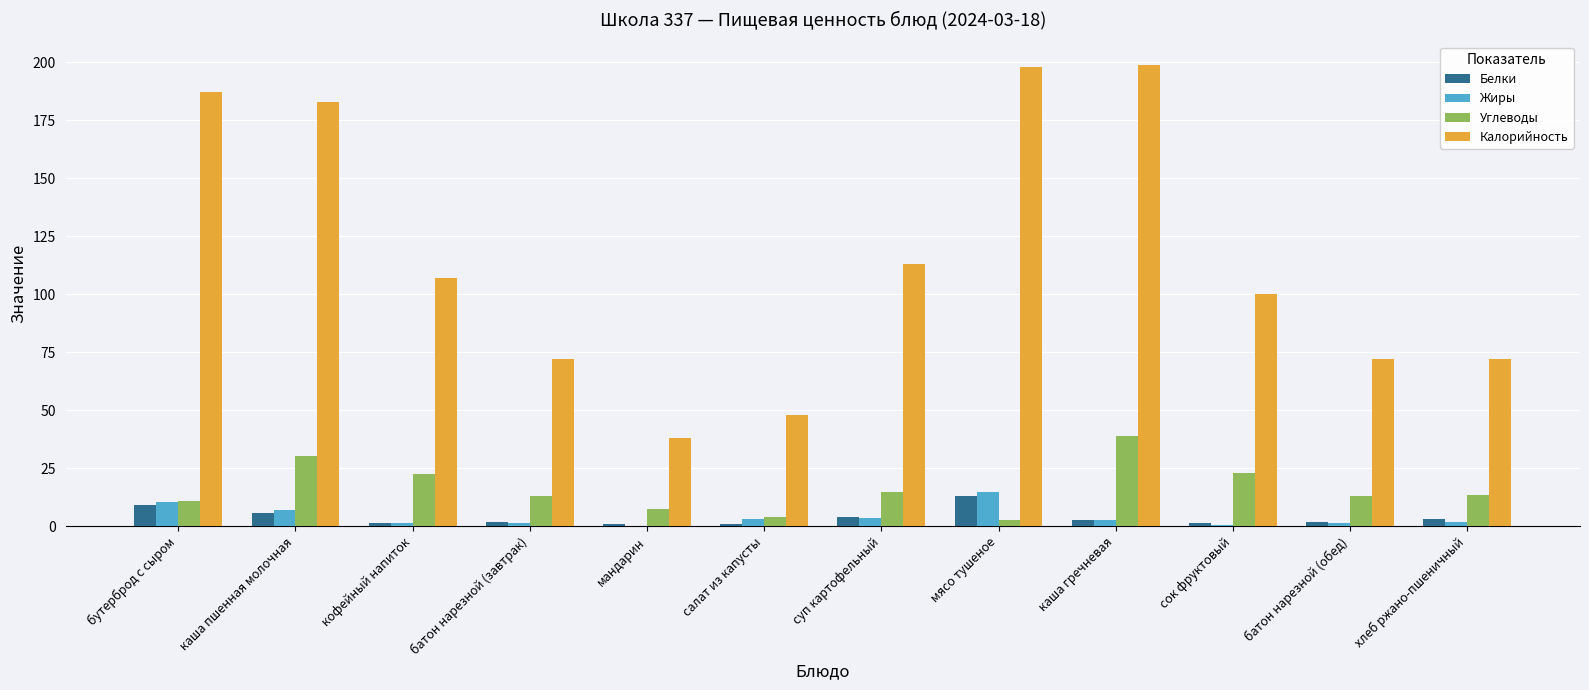

Which series has the widest spread of values?

Калорийность